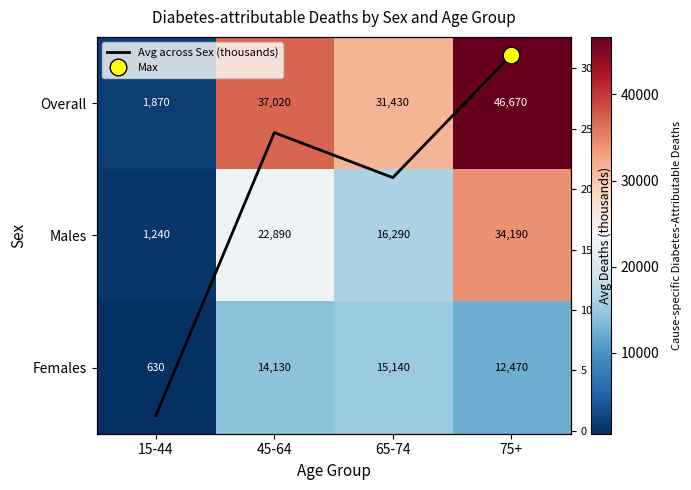

At which category is the sum across all series the highest?

75+